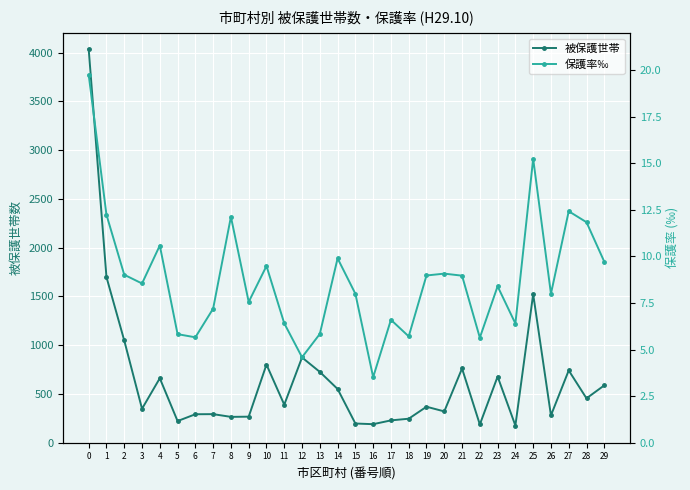

What is the value of the 被保護世帯 point at the 7th from the left?

292